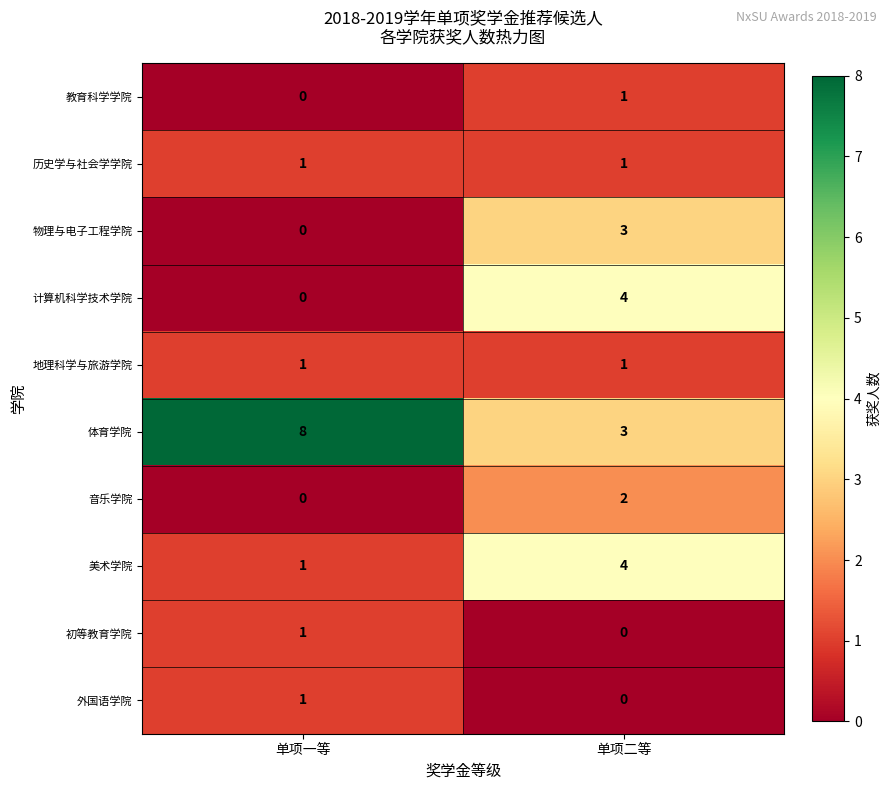

At which label is 计算机科学技术学院 closest to 2?

单项一等